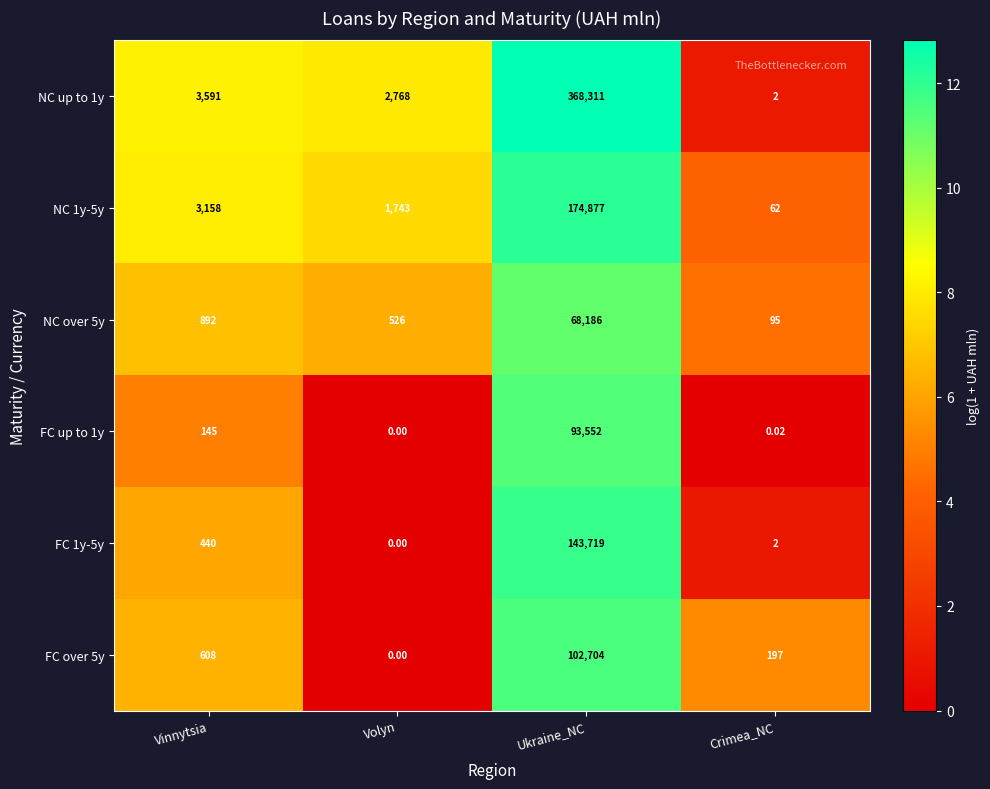

Is the value of NC 1y-5y at Crimea_NC greater than the value of FC up to 1y at Vinnytsia?

No